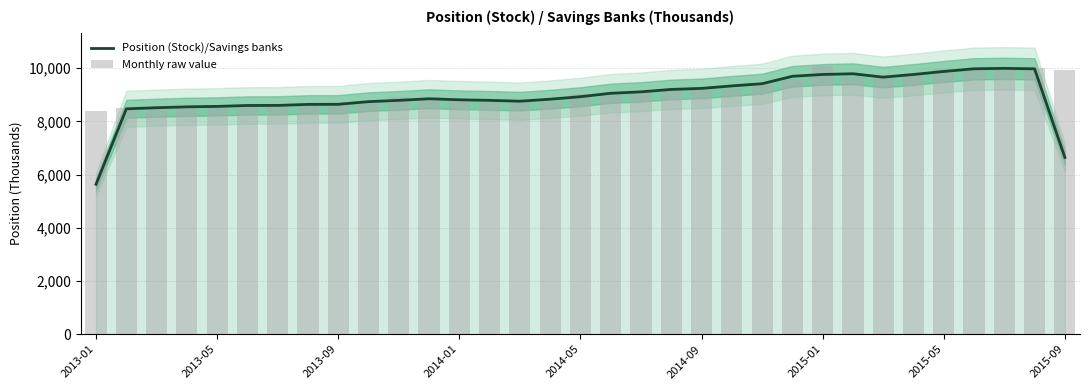

At how many categories does at least one series exceed 9572?

10